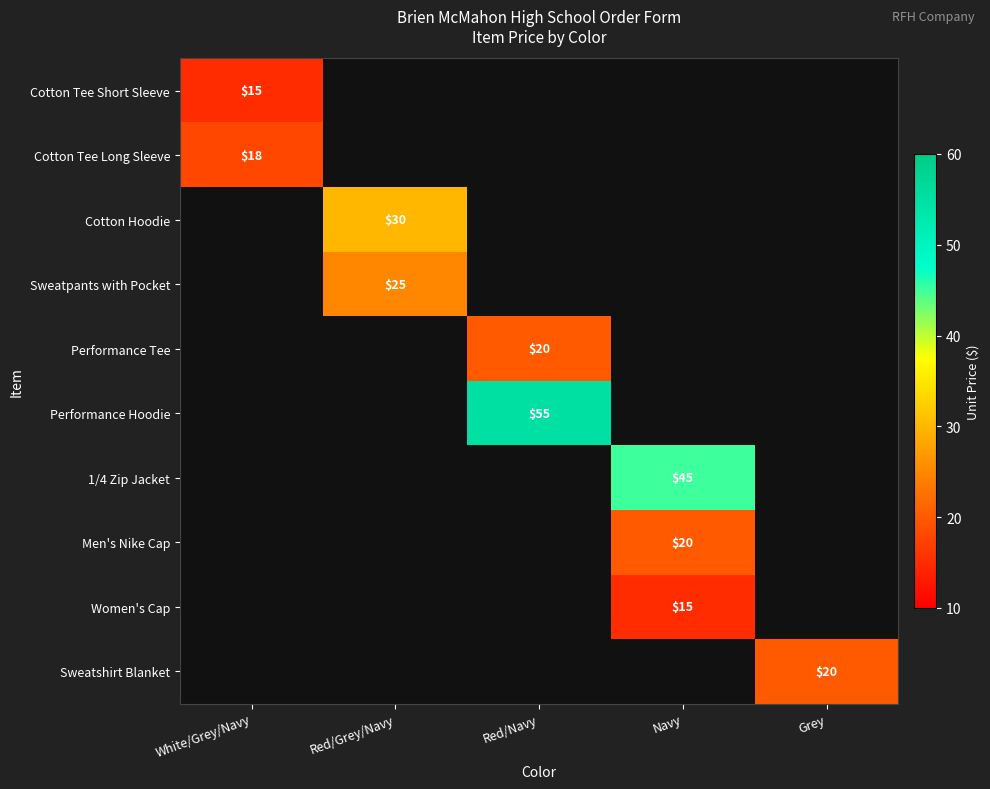

The value of Cotton Tee Short Sleeve at White/Grey/Navy is 23. True or false?

False